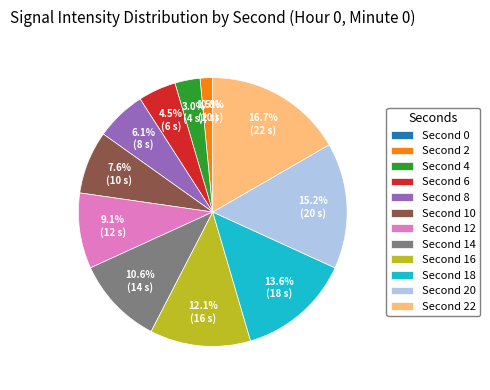

True or false: 6 accounts for 1% of the total.

False